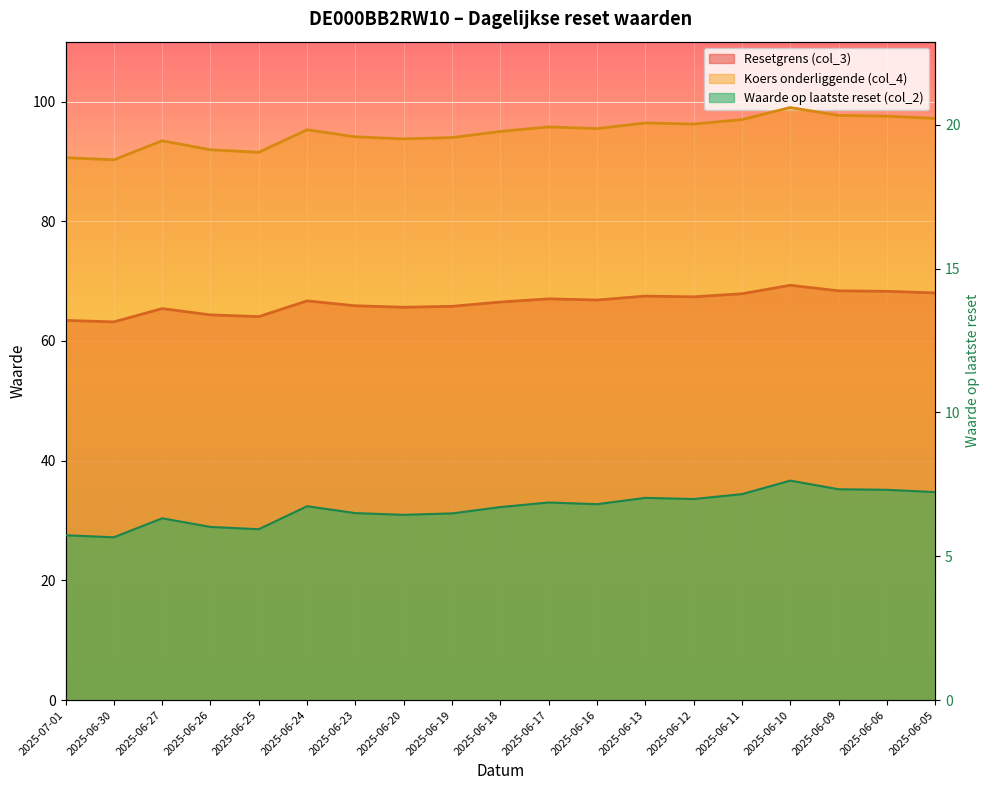

How many data points in Resetgrens (col_3) are above 66?

11